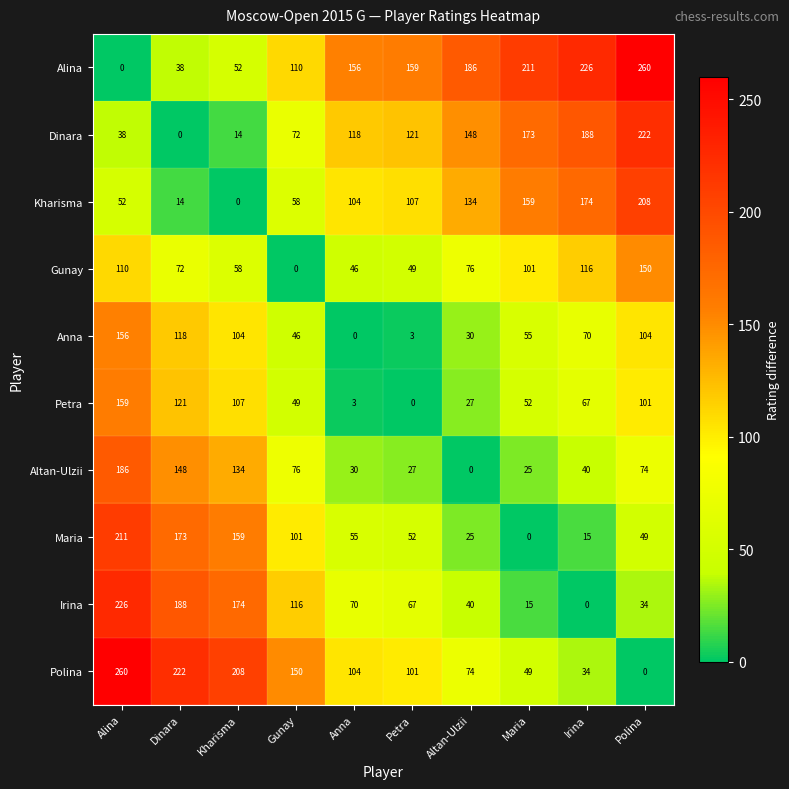

Which category has the lowest value in the Maria series?

Maria